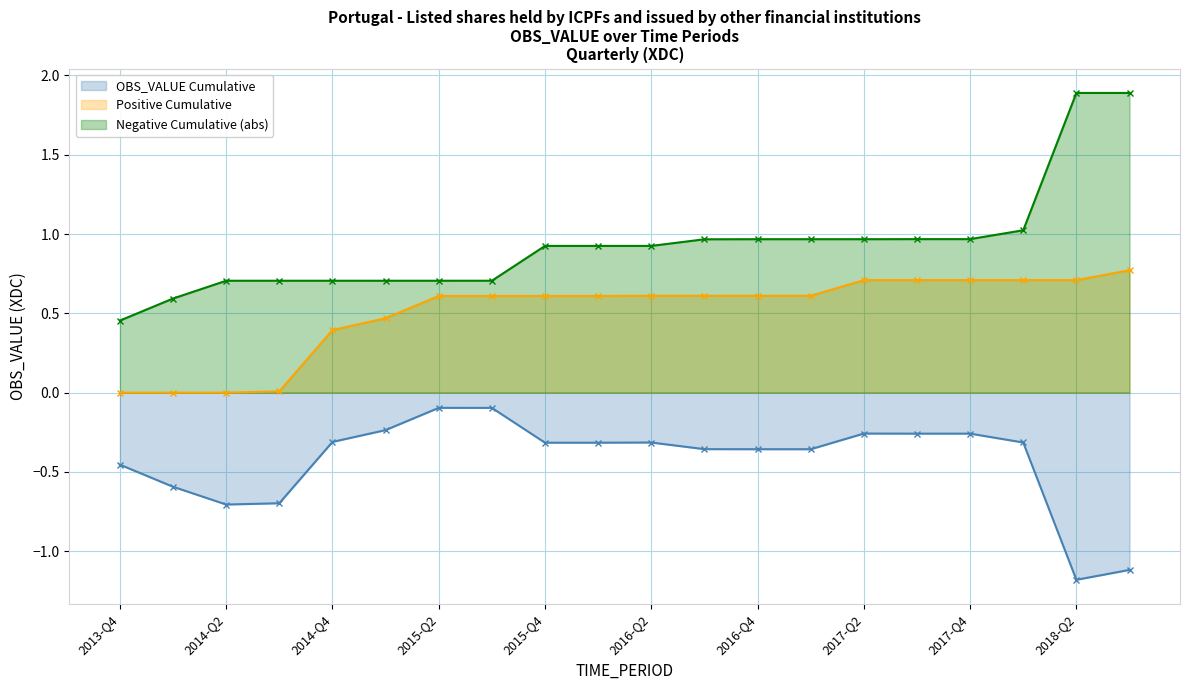

Does the chart display data point markers on the line(s)?

Yes